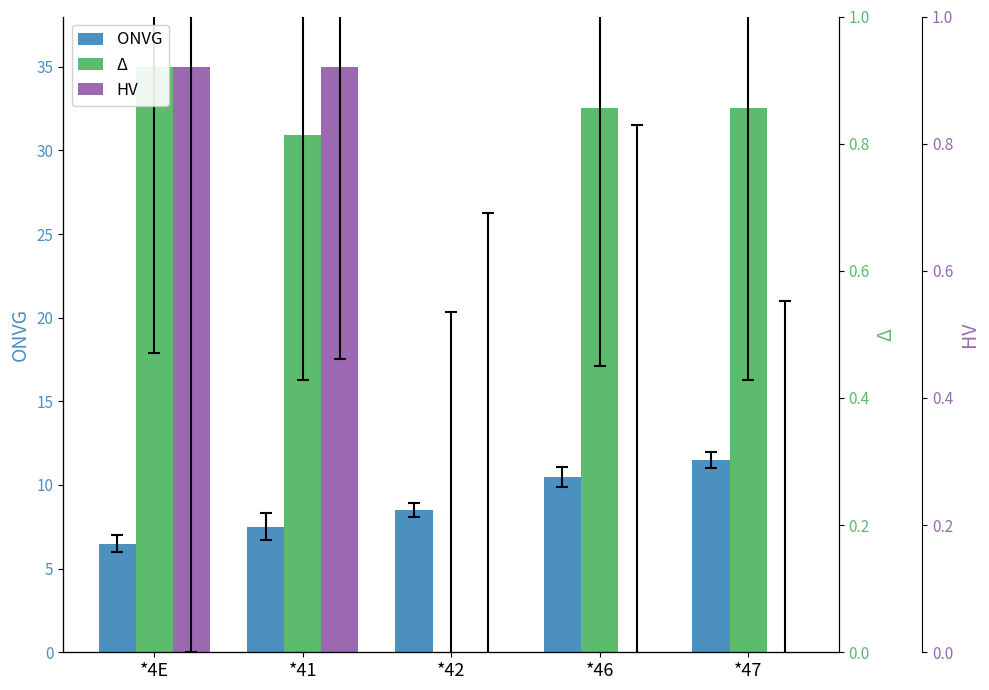

Is it true that HV equals -18.1 at *46?

False